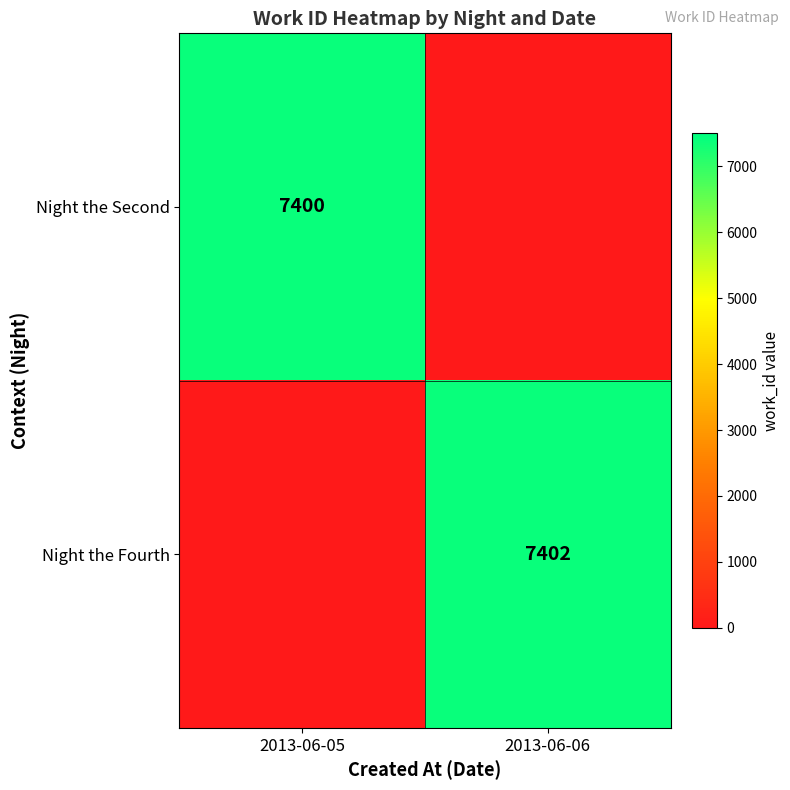

At how many categories does at least one series exceed 1581?

2